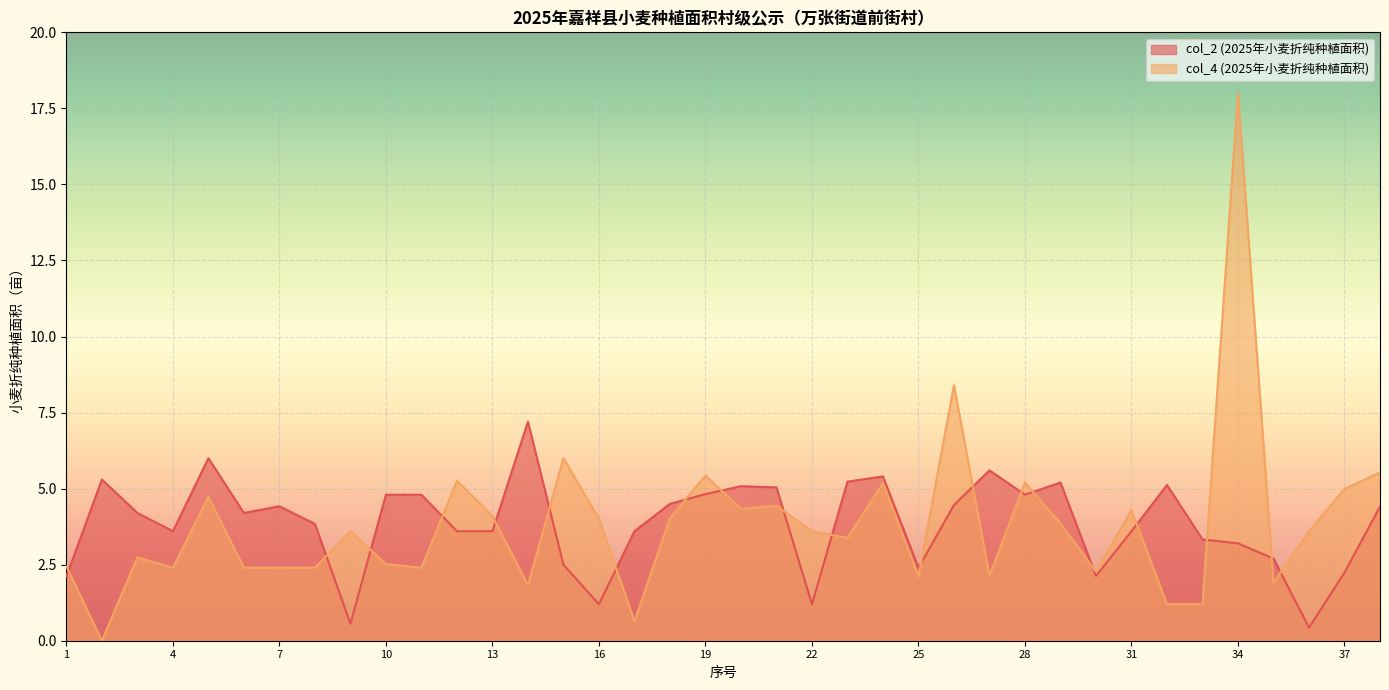

Which category has the lowest value in the col_2 (2025年小麦折纯种植面积) series?

36